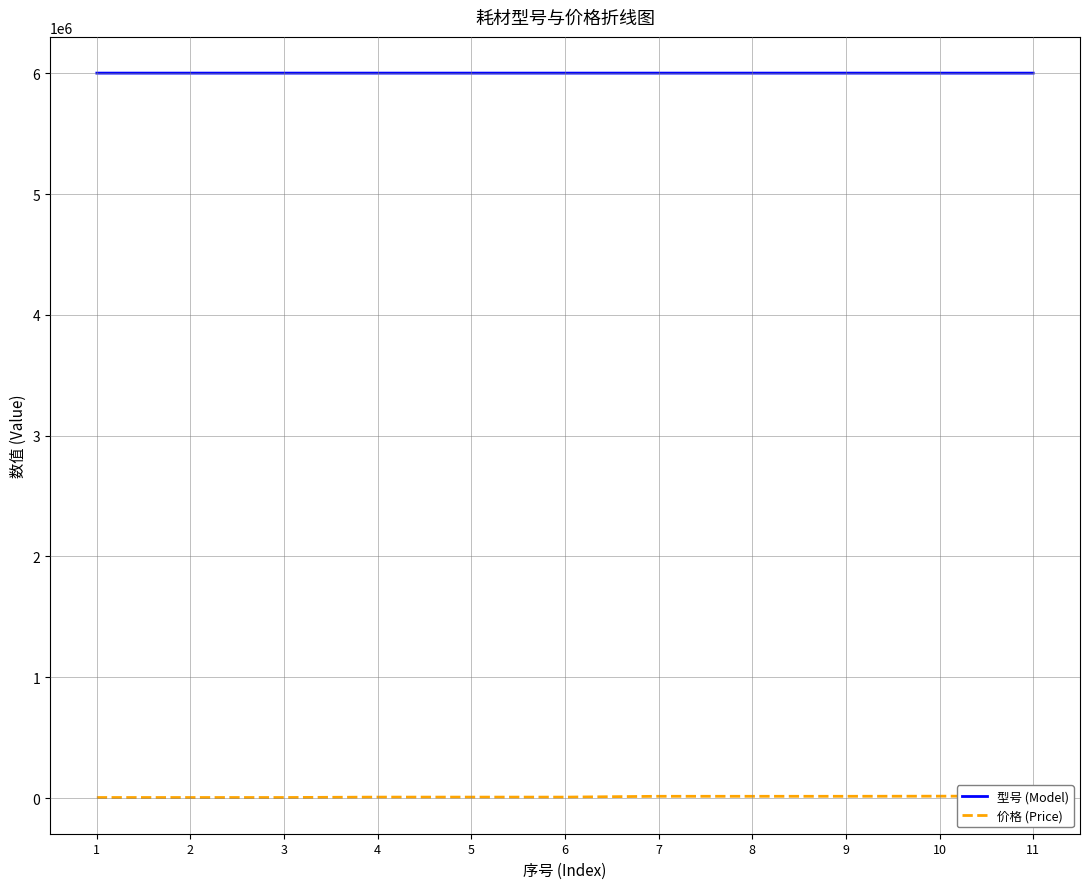

Is it true that 价格 (Price) equals 11571 at 6?

False